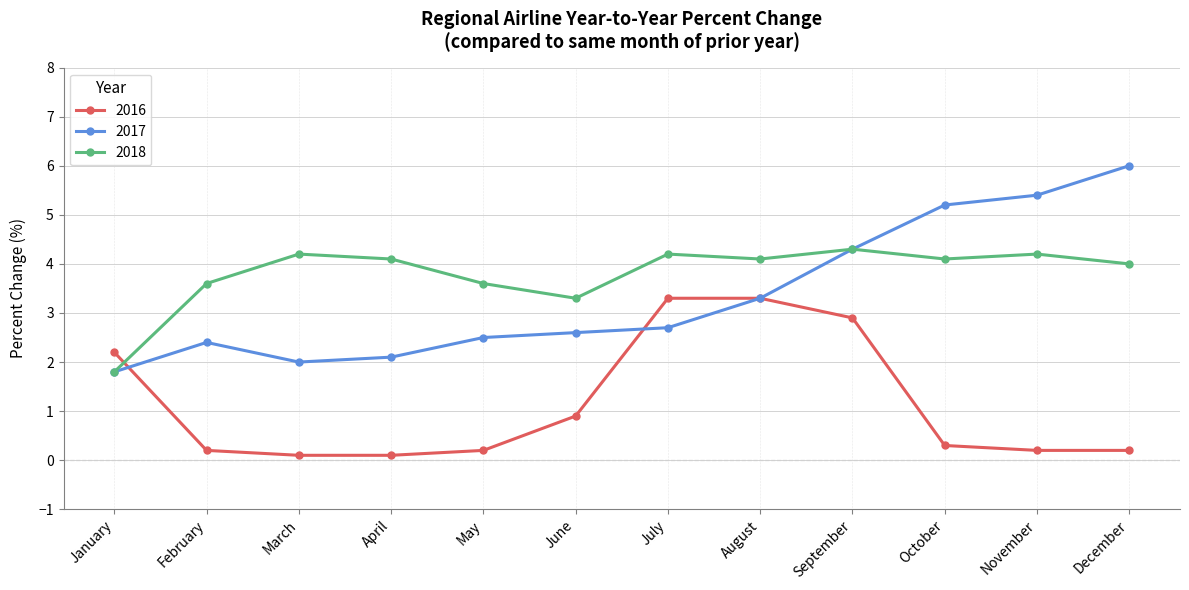

Rank the series by their average value, from highest to lowest.

2018, 2017, 2016